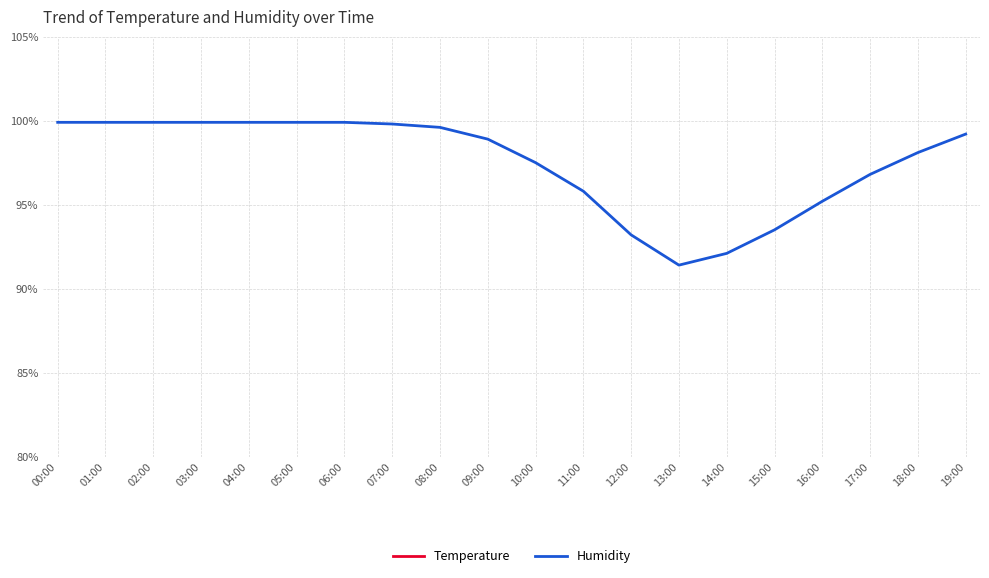

Does the chart have visible grid lines?

Yes